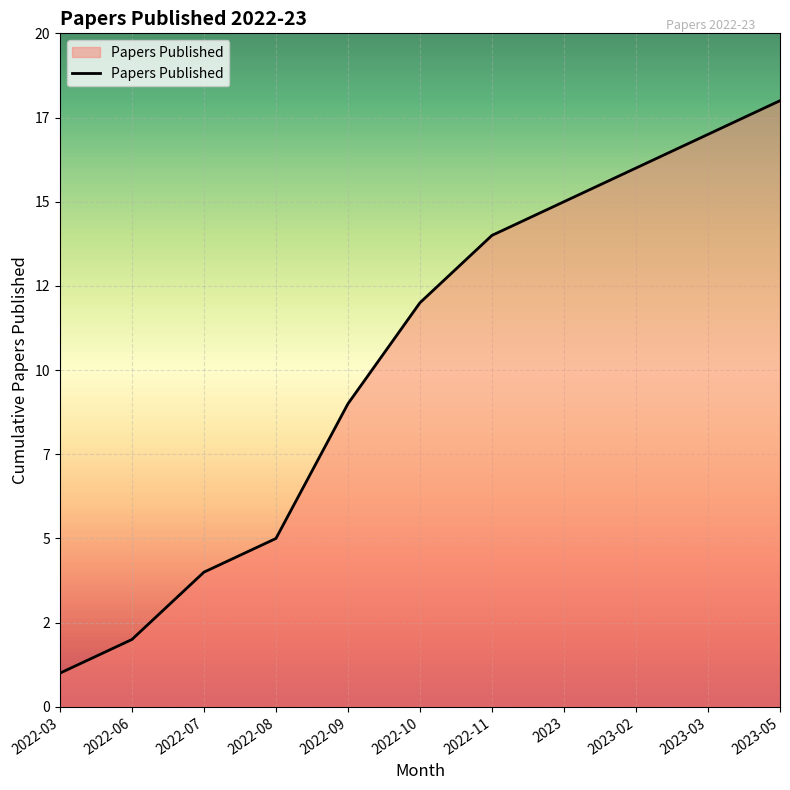

Between 2022-09 and 2023-05, which is larger?

2023-05